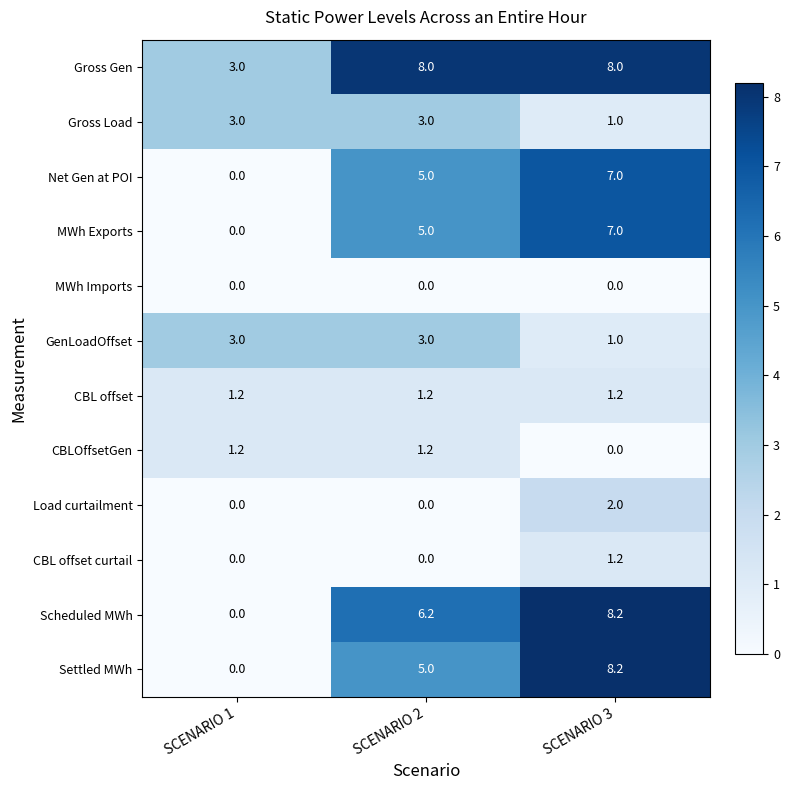

Rank the categories by Scheduled MWh value from lowest to highest.

SCENARIO 1, SCENARIO 2, SCENARIO 3